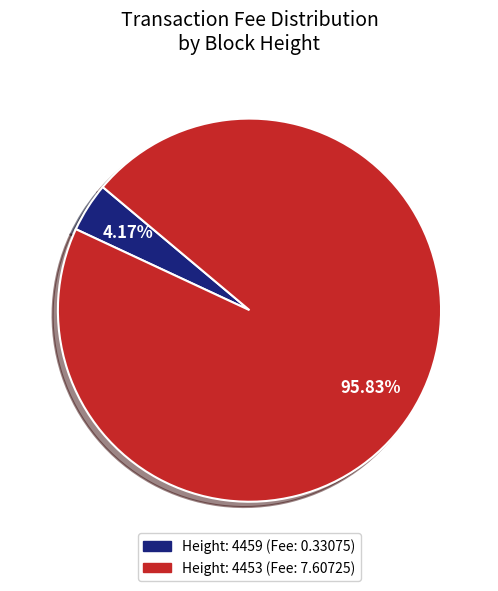

Is there a majority slice in this chart?

Yes